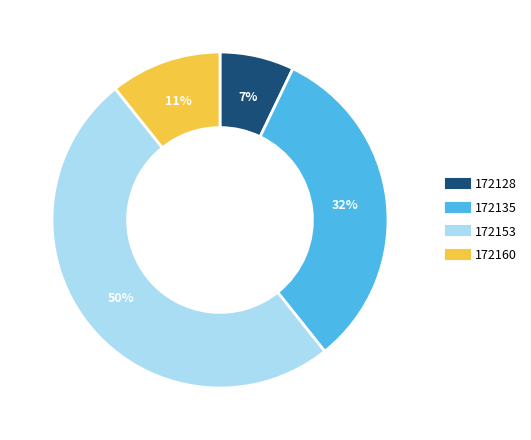

True or false: 172135 accounts for 32% of the total.

True